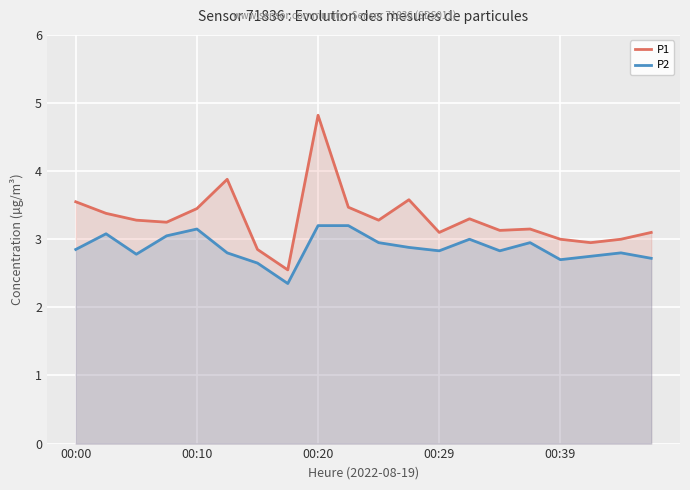

What is the sum of all P2 values?

57.5